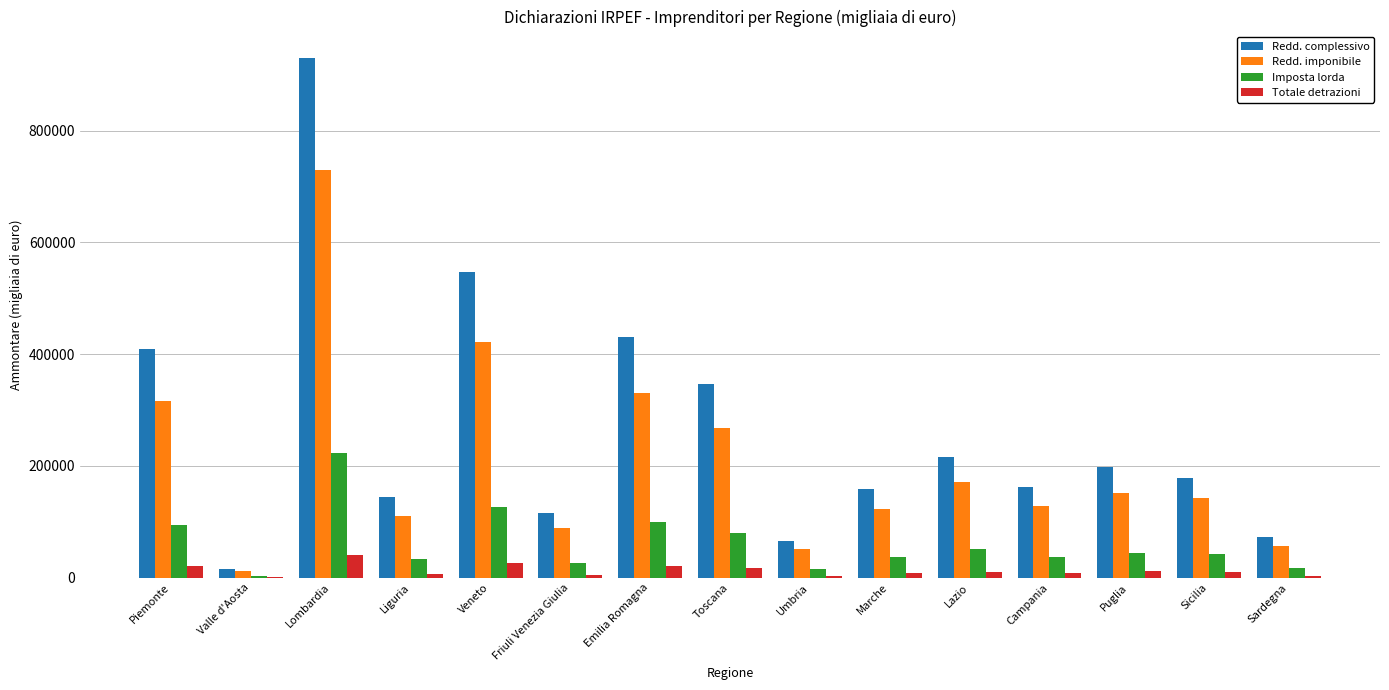

What is the sum of all Imposta lorda values?

926028